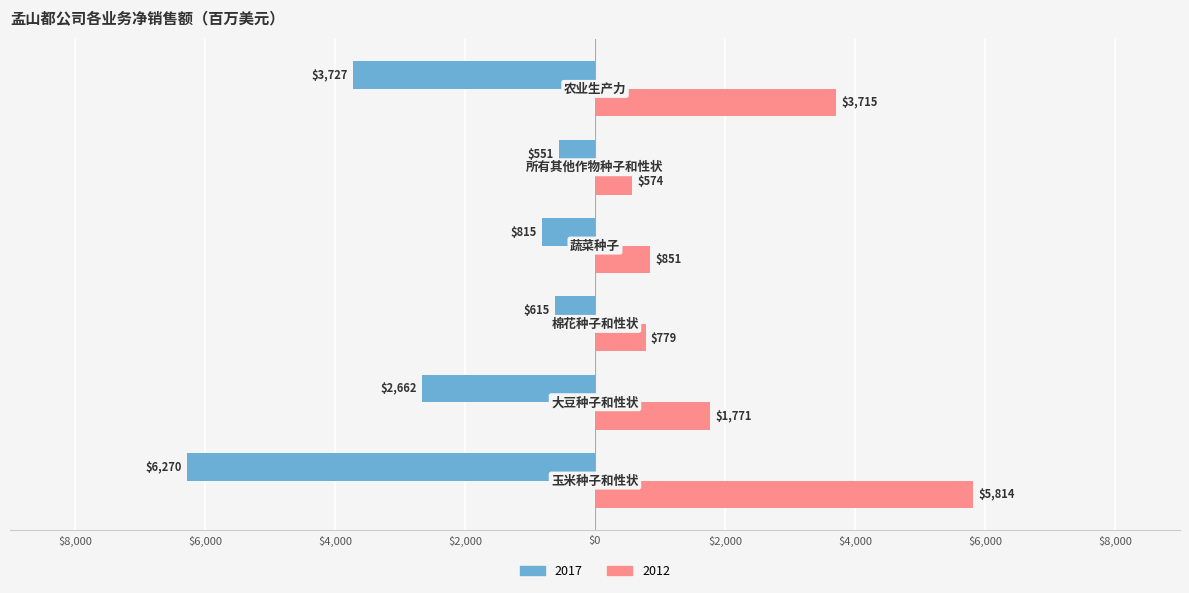

How many groups of bars are there?

6